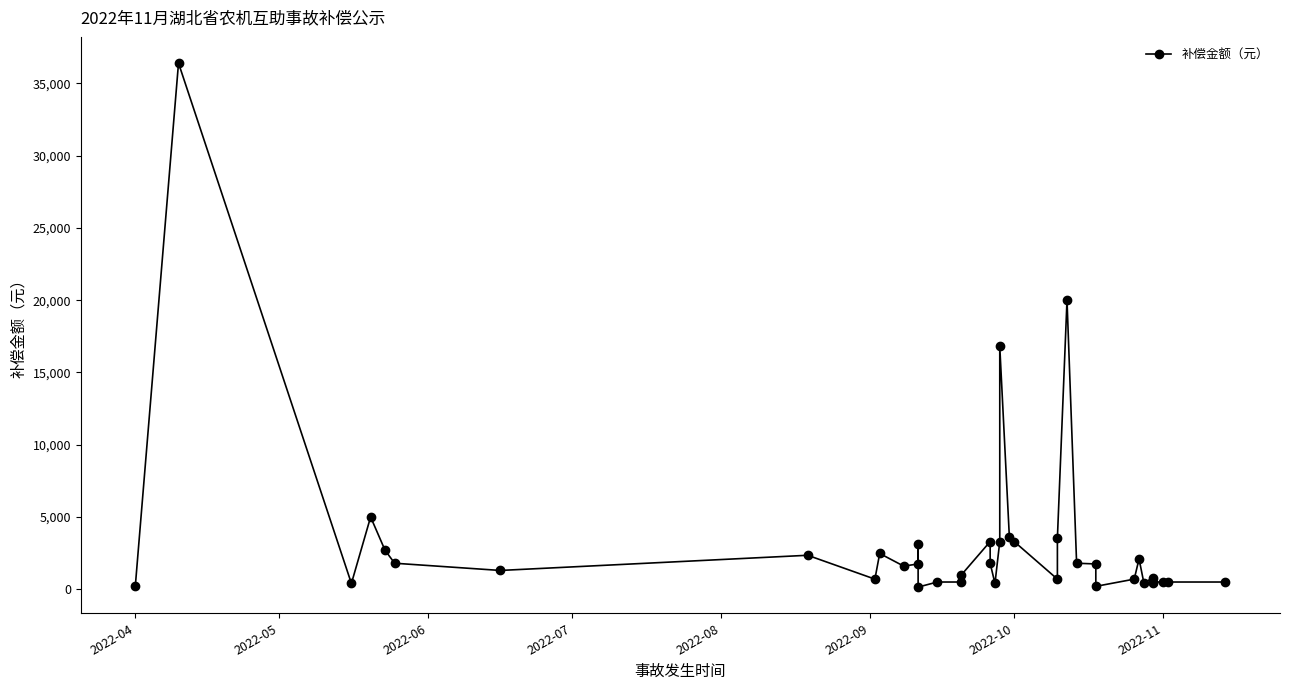

How many values are below 1600?

19